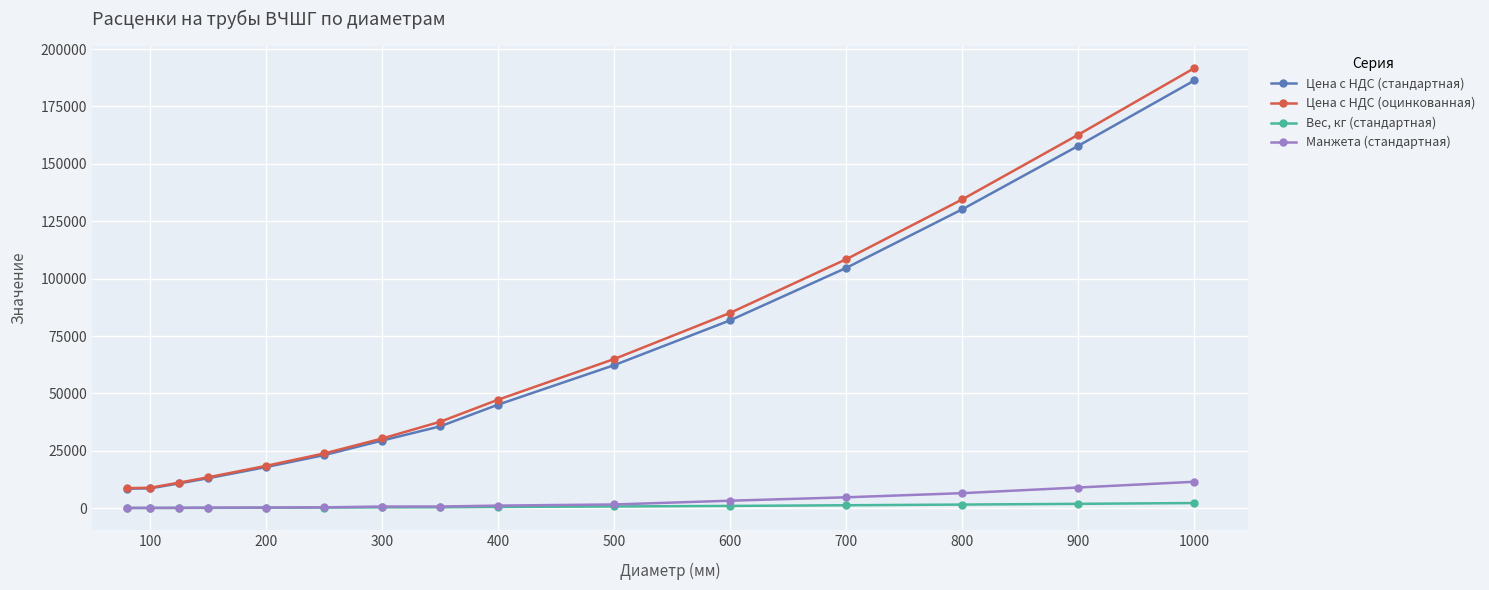

Which series has the largest range (max minus min)?

Цена с НДС (оцинкованная)